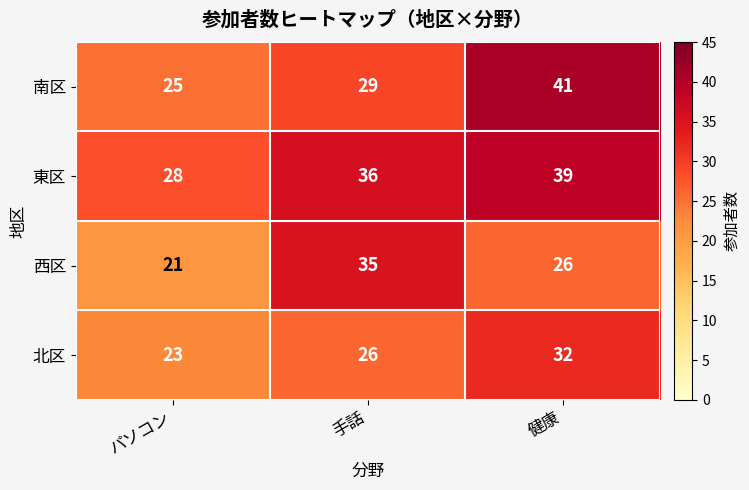

What is the difference between the 西区 values at 健康 and パソコン?

5